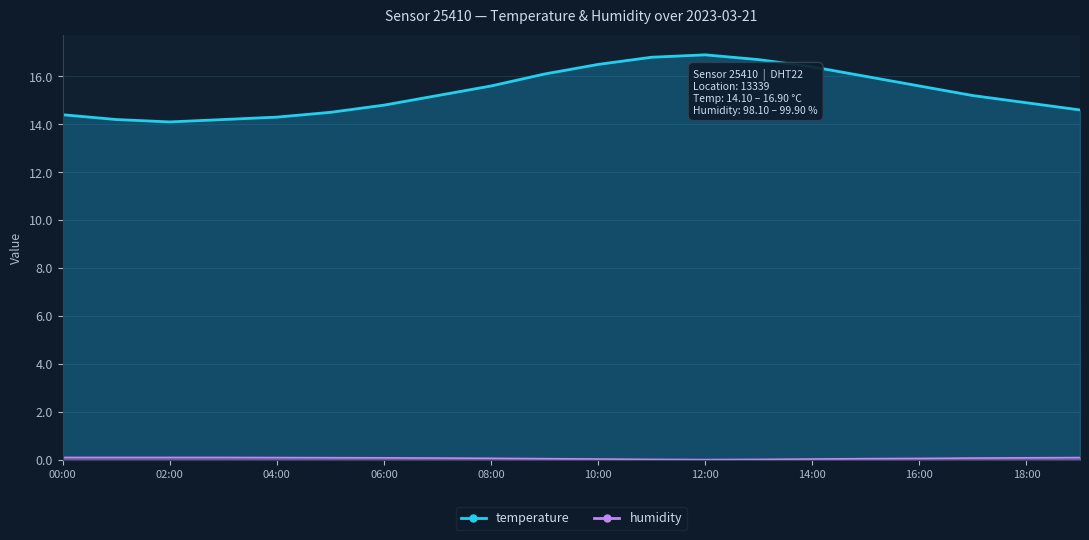

True or false: humidity has more than 0 interior local peaks.

False